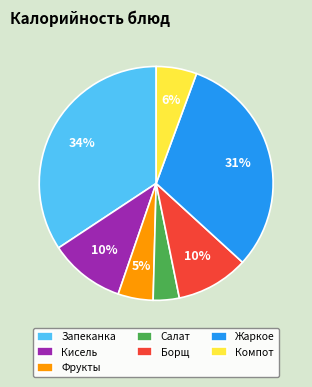

What is the smallest slice in the pie chart?

Салат